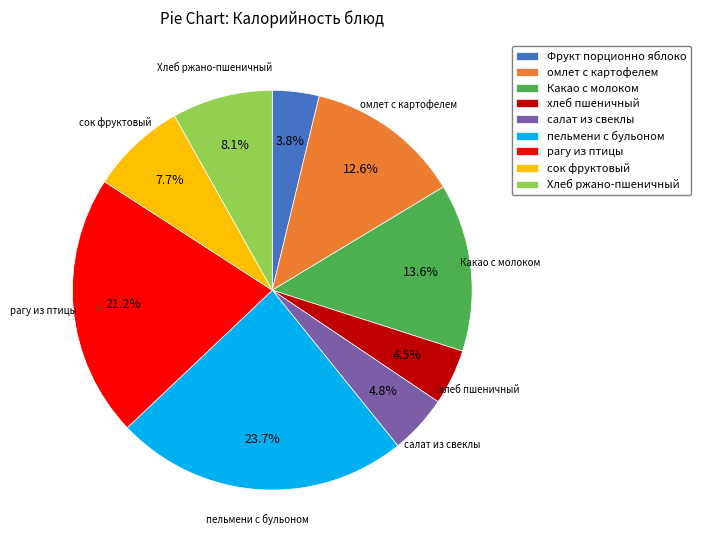

How much of the chart is everything except рагу из птицы?

78.8%